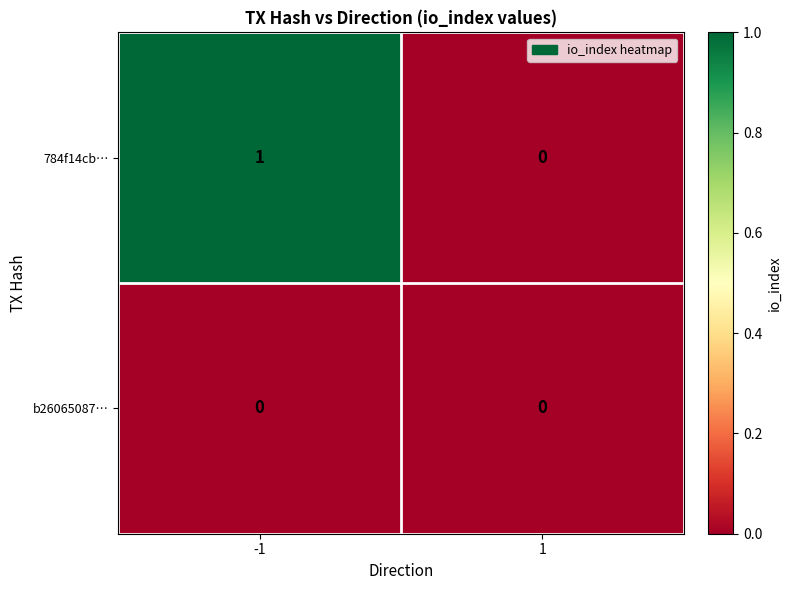

Reading right to left, transcribe all the data shown in this chart.

784f14cb…: 0	1
b26065087…: 0	0